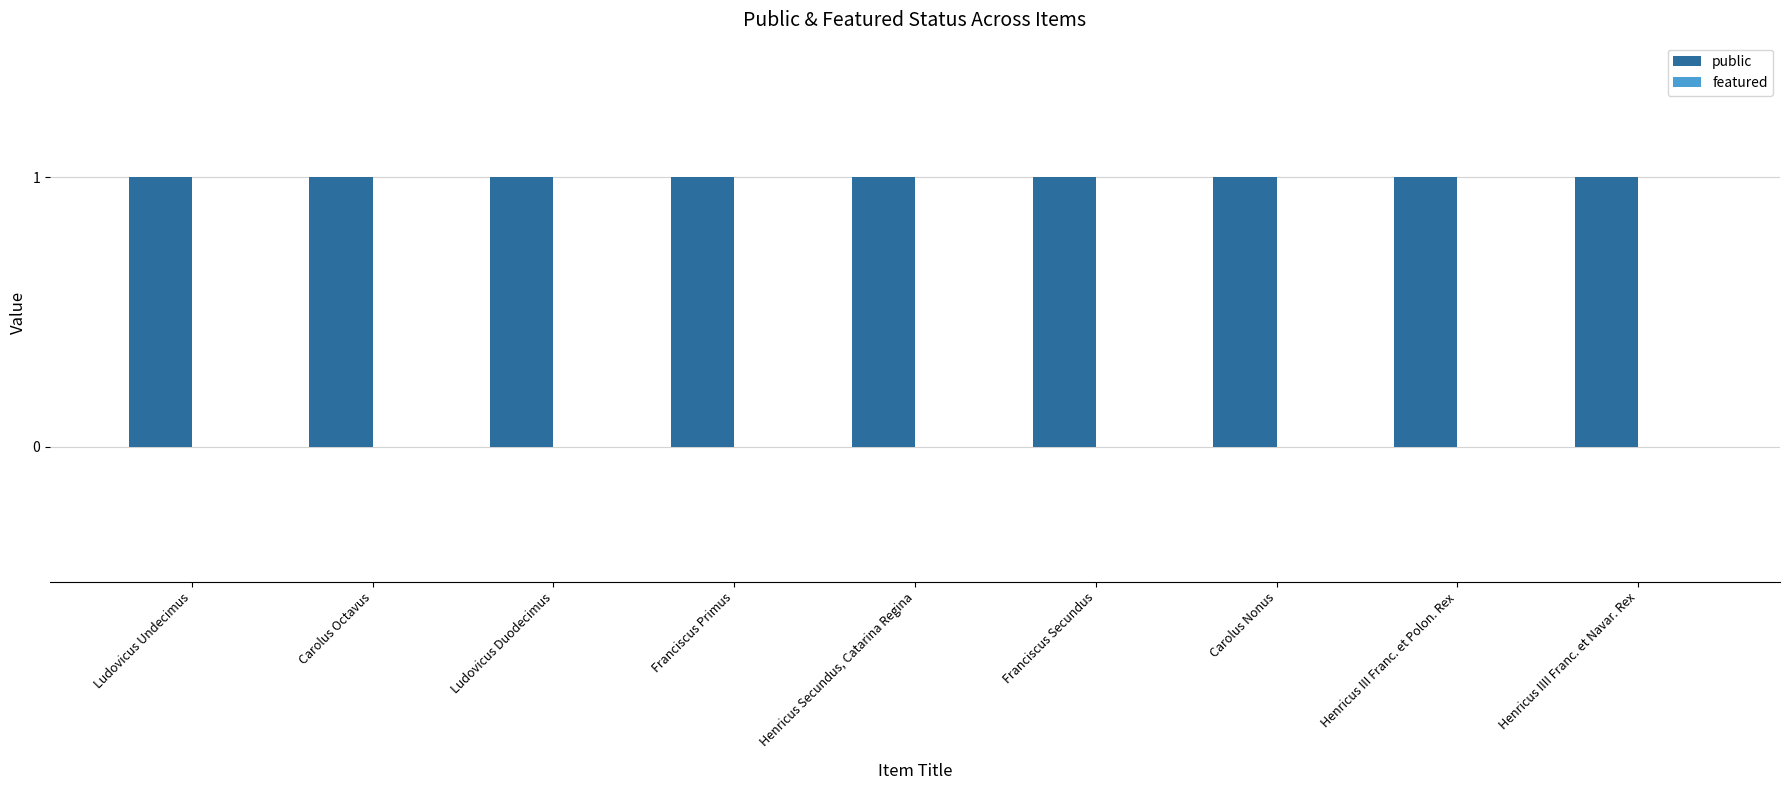

Reading left to right, extract all data points from this chart.

public: Ludovicus Undecimus=1	Carolus Octavus=1	Ludovicus Duodecimus=1	Franciscus Primus=1	Henricus Secundus, Catarina Regina=1	Franciscus Secundus=1	Carolus Nonus=1	Henricus III Franc. et Polon. Rex=1	Henricus IIII Franc. et Navar. Rex=1
featured: Ludovicus Undecimus=0	Carolus Octavus=0	Ludovicus Duodecimus=0	Franciscus Primus=0	Henricus Secundus, Catarina Regina=0	Franciscus Secundus=0	Carolus Nonus=0	Henricus III Franc. et Polon. Rex=0	Henricus IIII Franc. et Navar. Rex=0